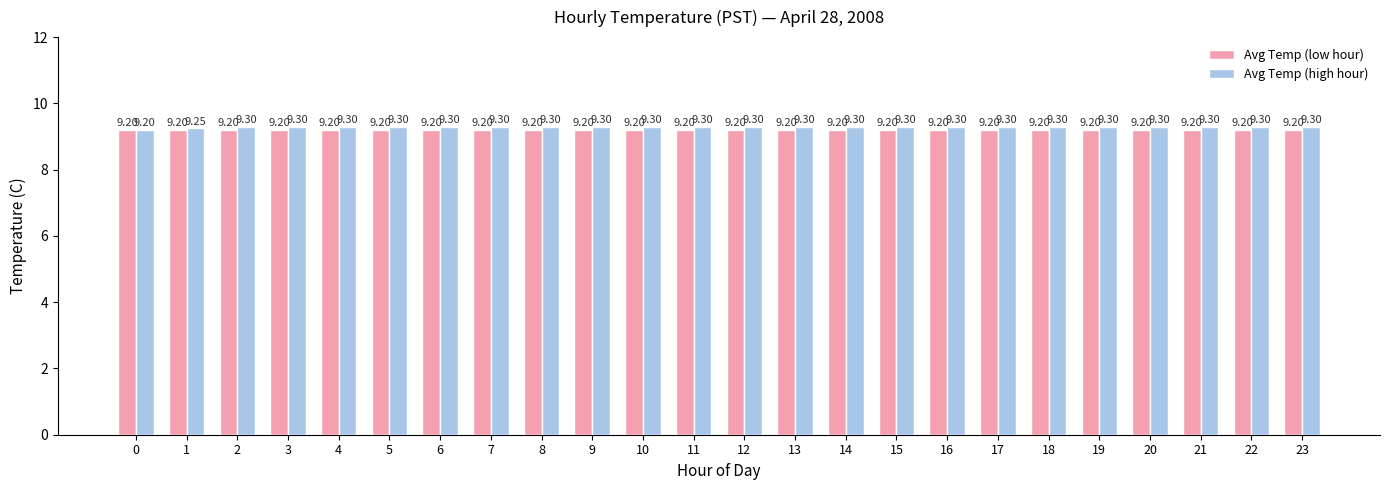

What is the minimum value shown in the chart?

9.2